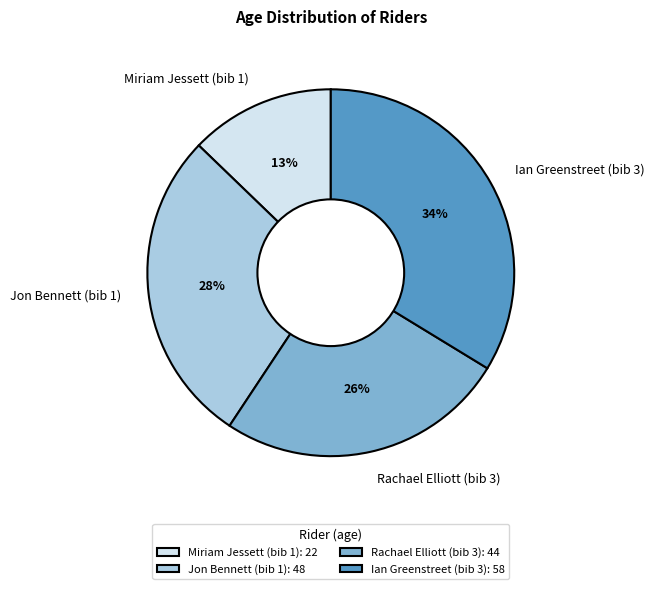

Does Miriam Jessett (bib 1) represent more than half of the total?

No